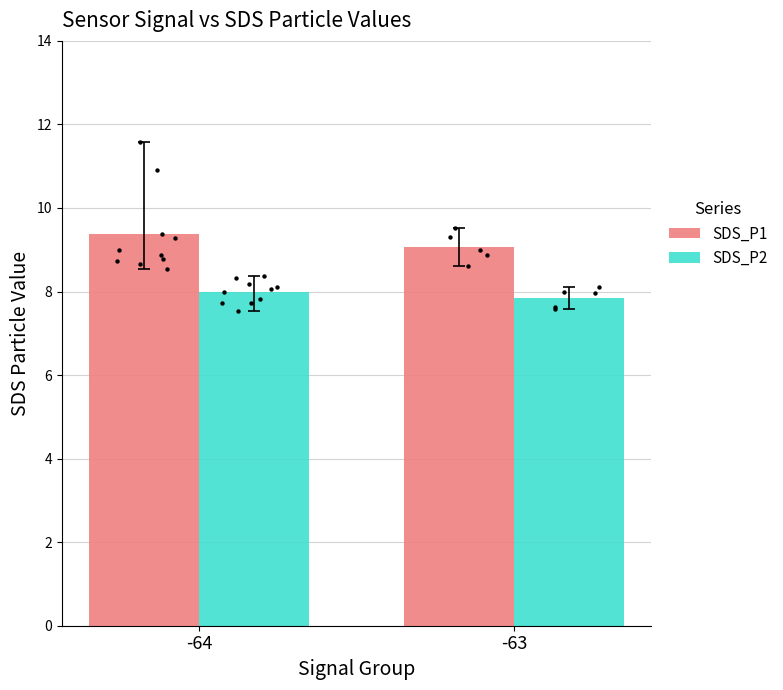

Which series contains the lowest Y value?

SDS_P2